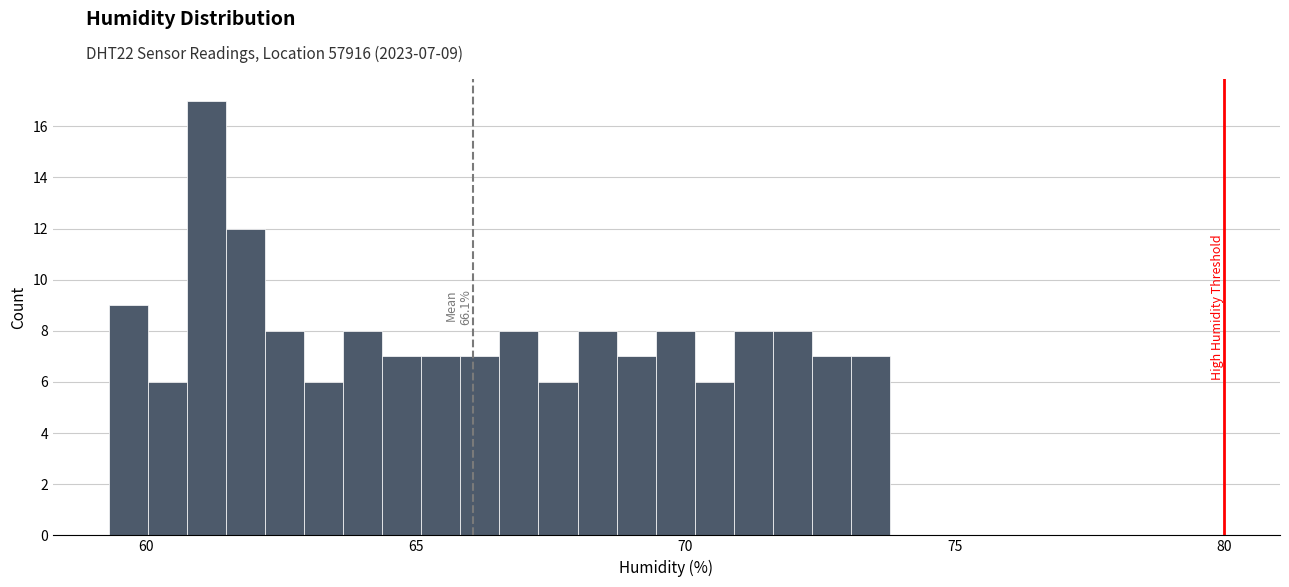

Read against the x-axis, roughly where is the centre of the tallest bar?

61.0